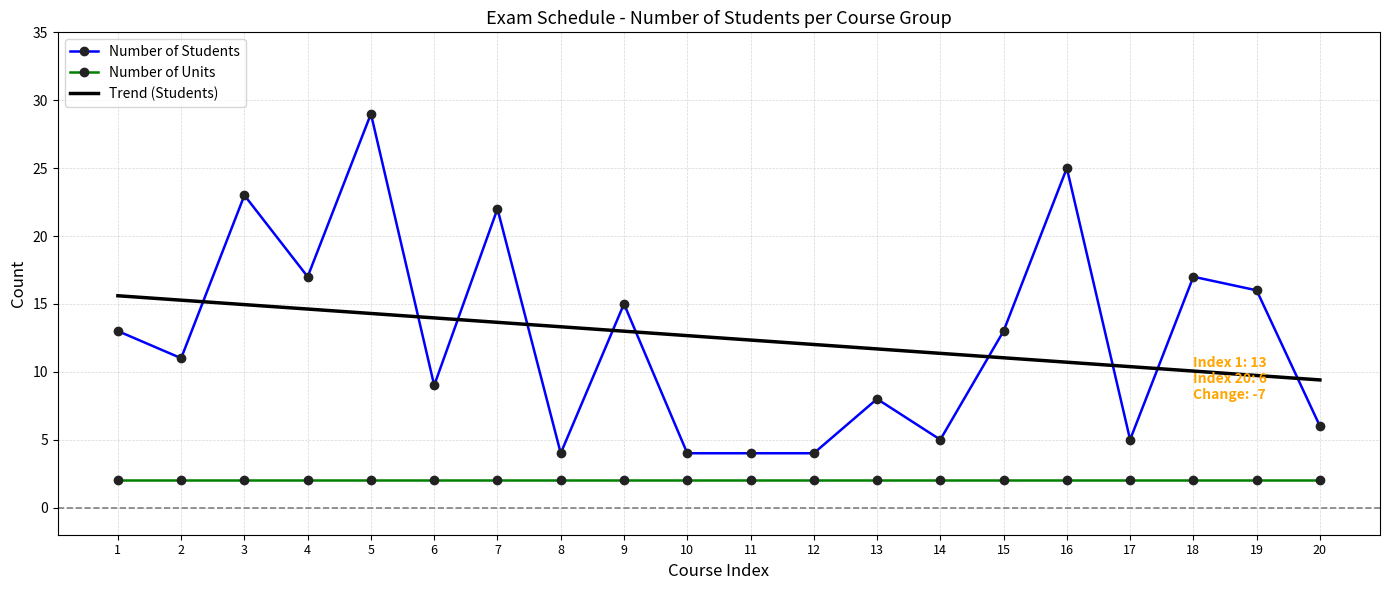

Which category has the highest value across all series?

5